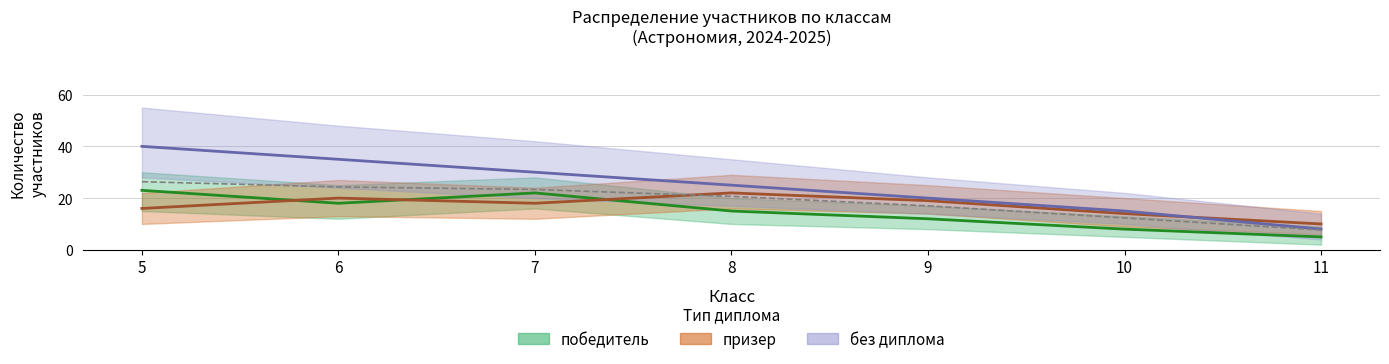

True or false: the data has more than 2 interior local peaks.

False